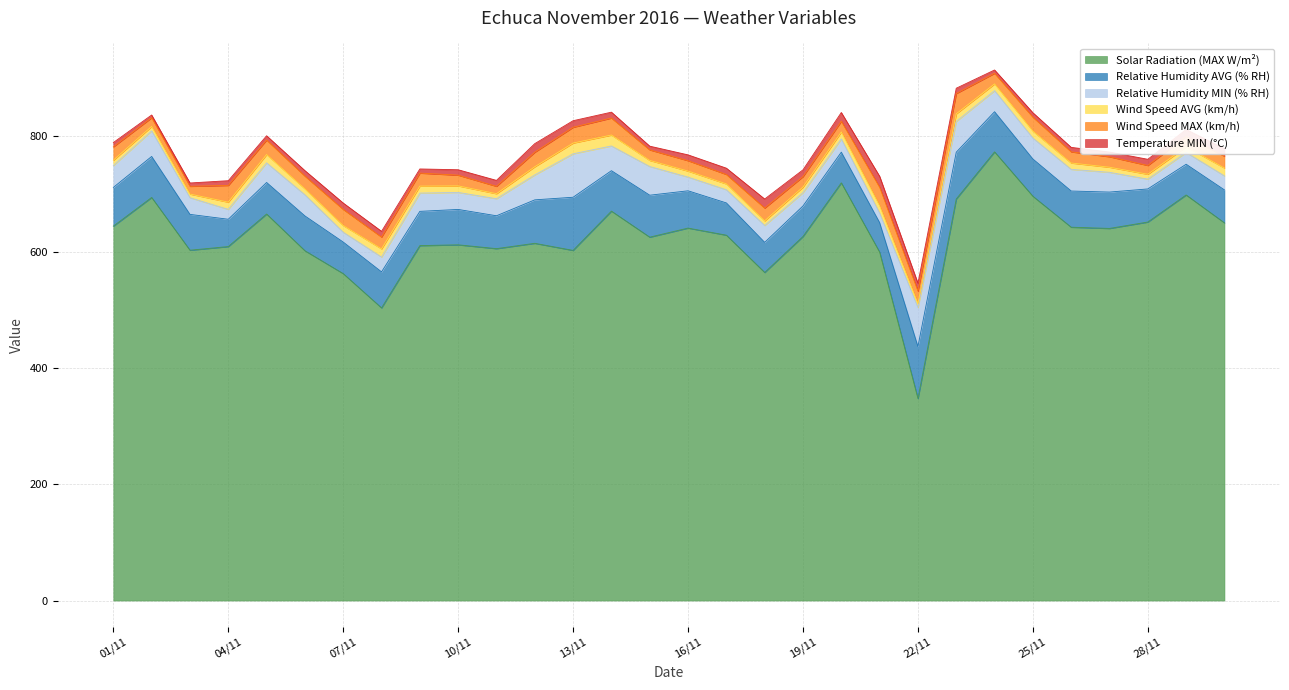

At which label is Relative Humidity AVG (% RH) closest to 69?

24/11